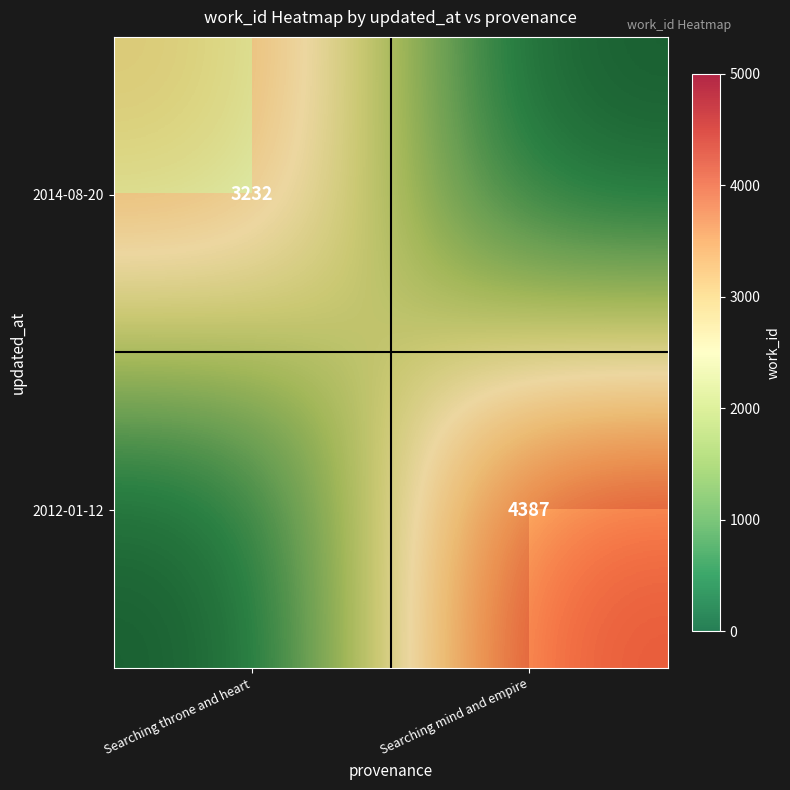

Is it true that 2014-08-20 equals 2107 at Searching throne and heart?

False